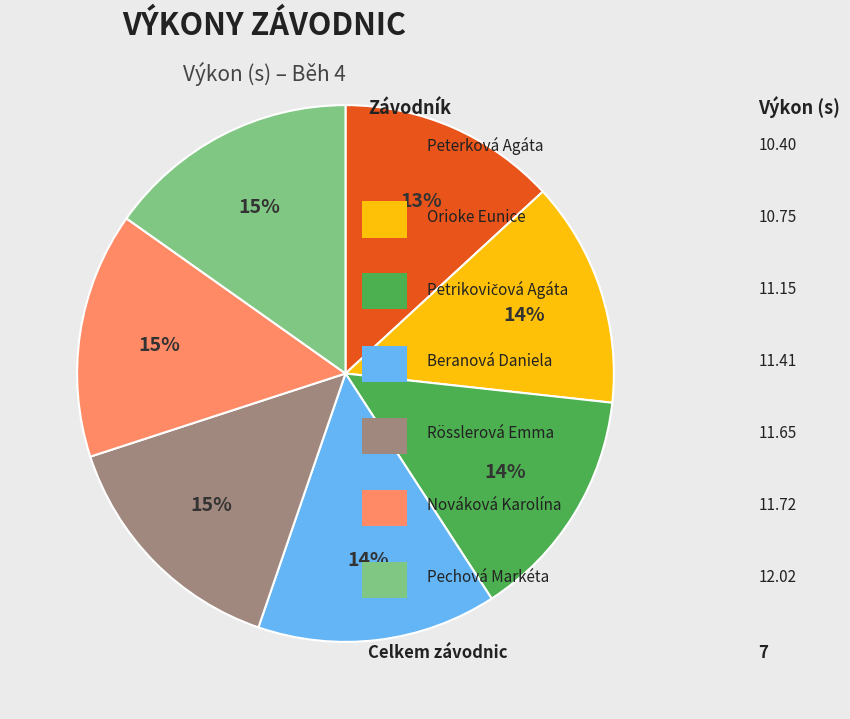

Is there any slice that represents more than half of the pie?

No